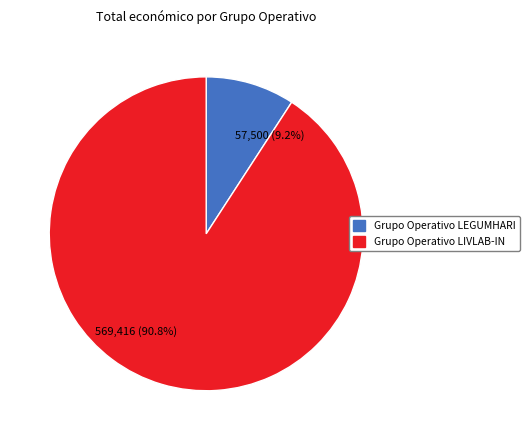

What is the smallest slice in the pie chart?

Grupo Operativo LEGUMHARI